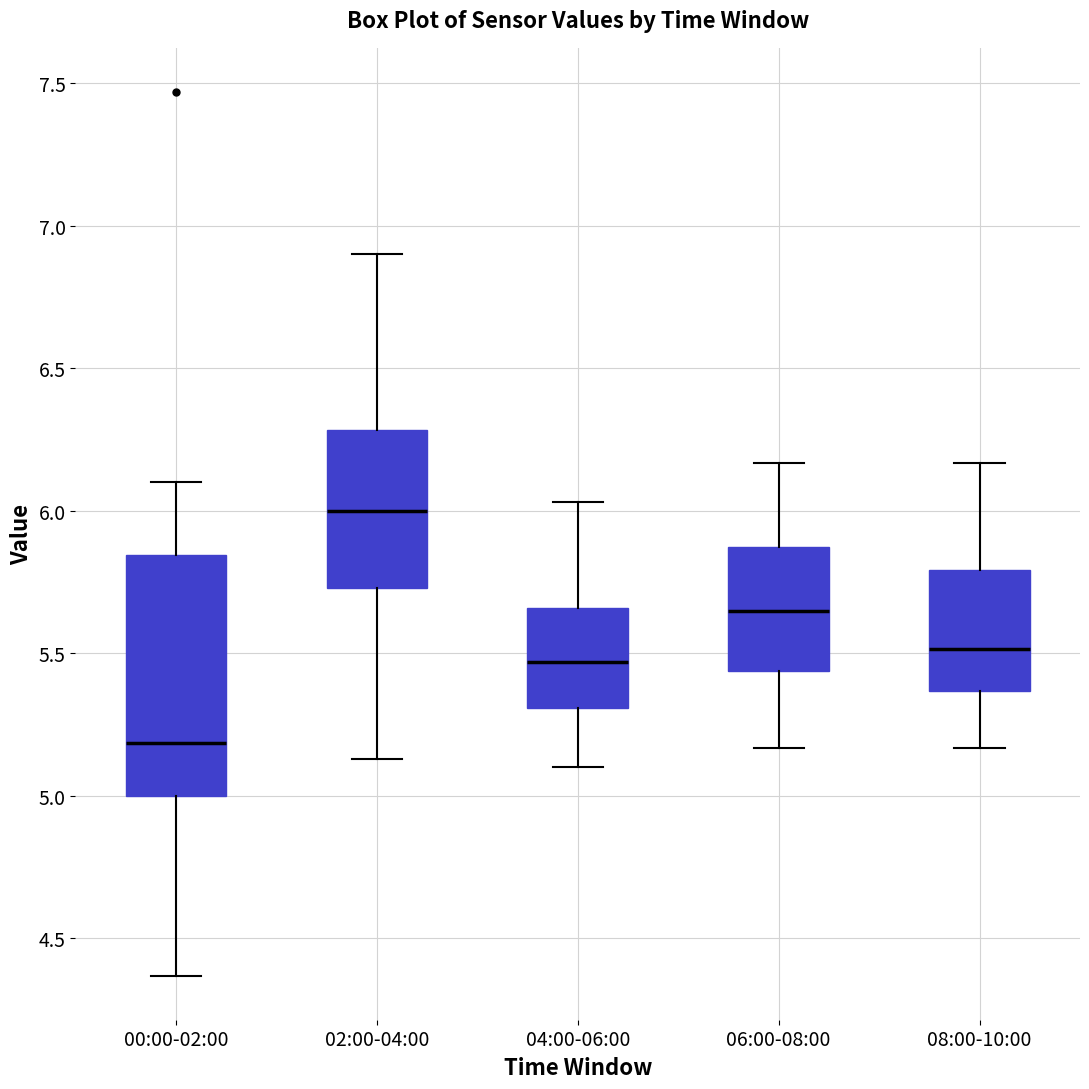

Which box is the tallest, from its lower edge to its upper edge?

00:00-02:00